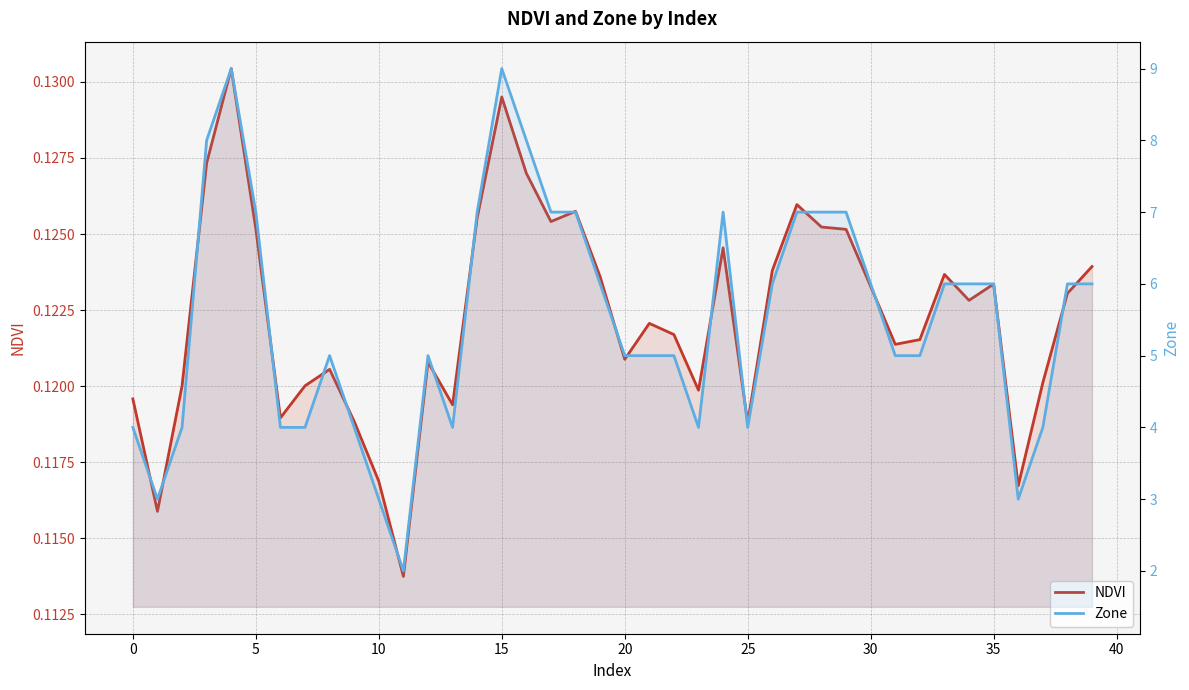

Does the chart display data point markers on the line(s)?

No